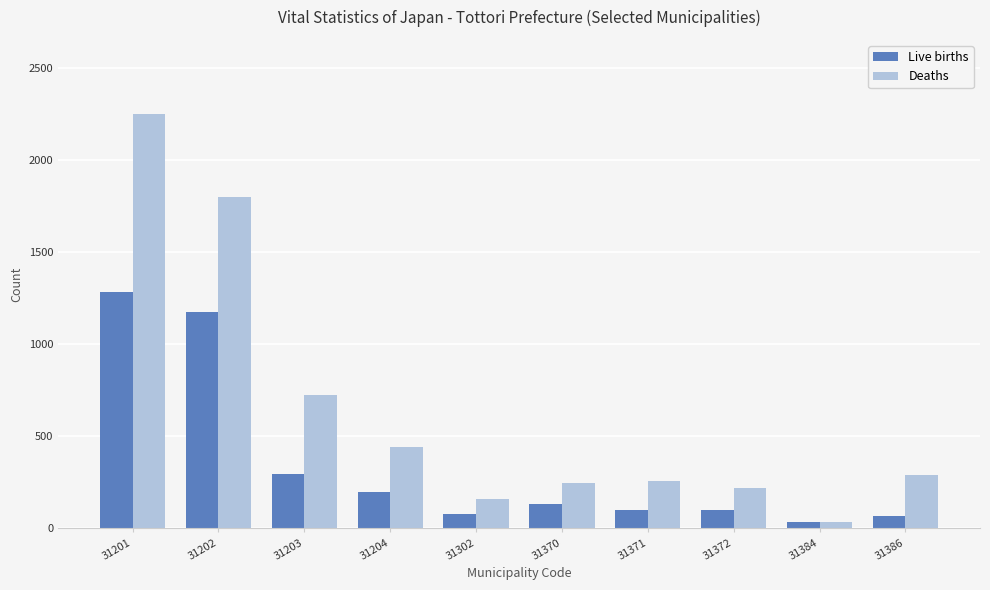

What is the spread (max minus min) of values at 31204?

242